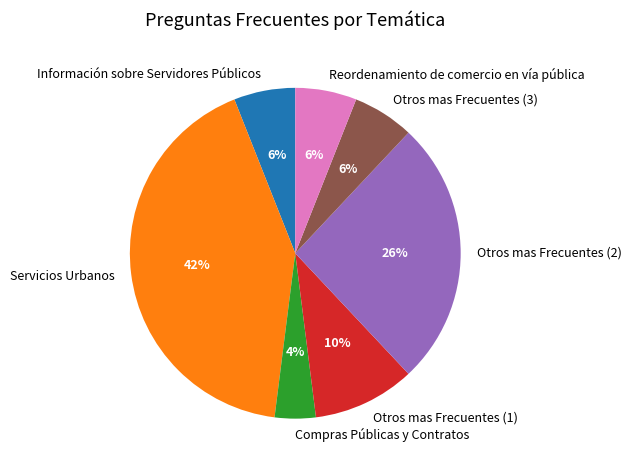

To the nearest percent, what is the difference between the largest and smallest slice percentages?

38%